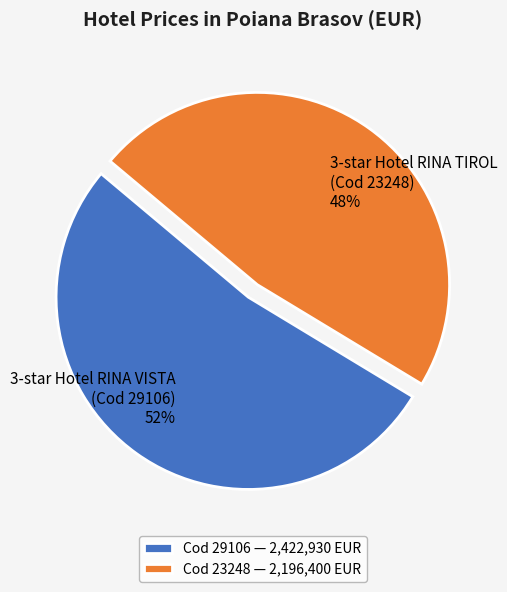

Which has a higher value, 3-star Hotel RINA TIROL (Cod 23248) or 3-star Hotel RINA VISTA (Cod 29106)?

3-star Hotel RINA VISTA (Cod 29106)